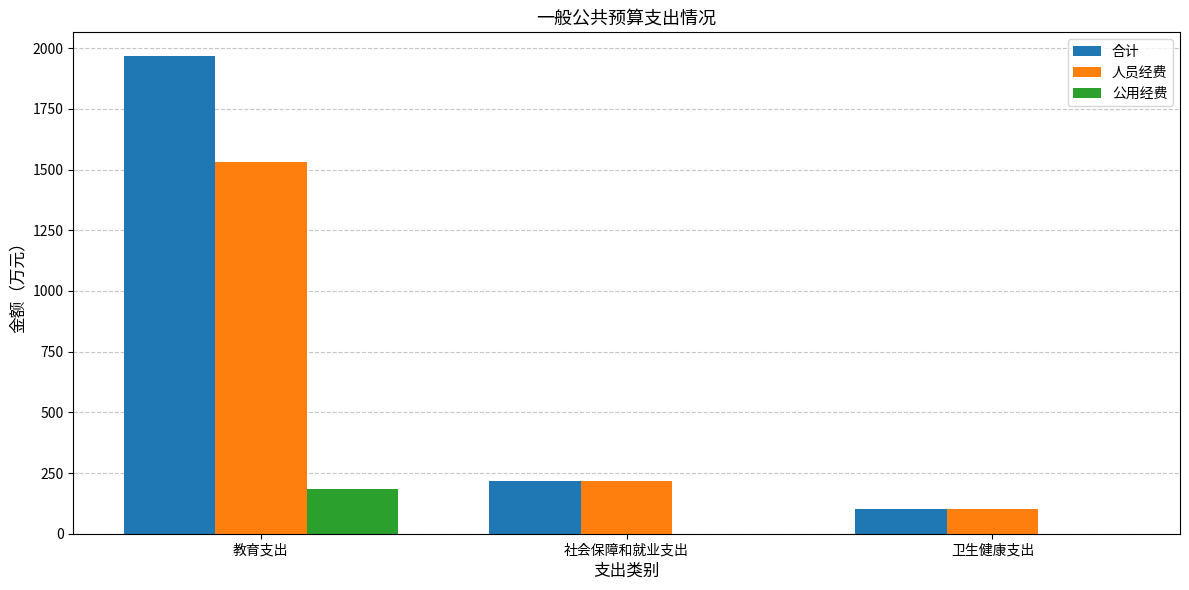

What are all the series names shown in the legend?

合计, 人员经费, 公用经费